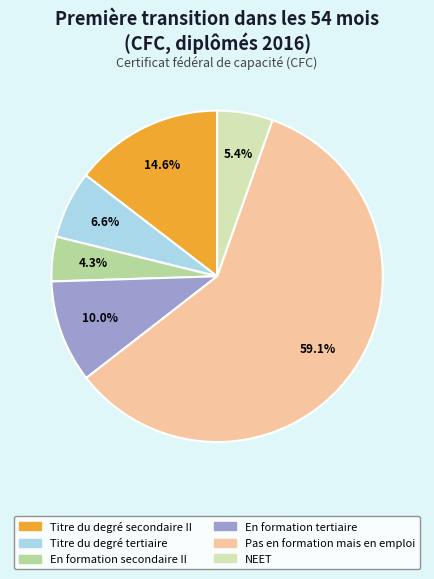

Does Pas en formation mais en emploi account for over 50% of the chart?

Yes